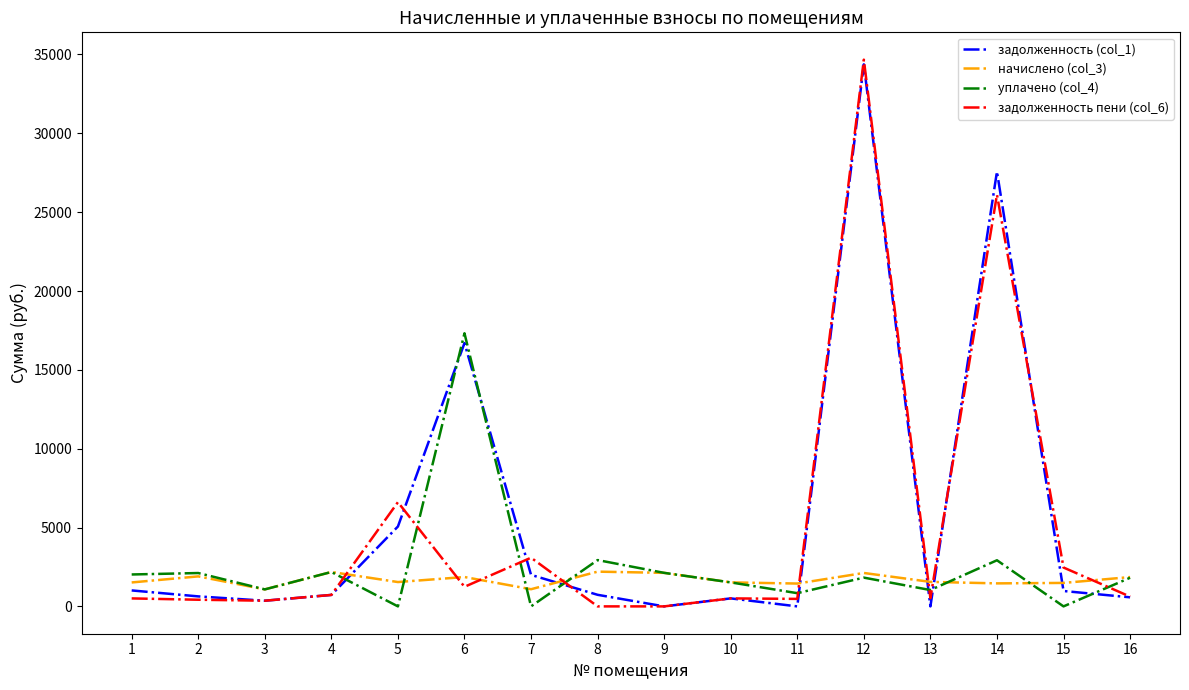

What is the maximum value shown in the chart?

34670.5